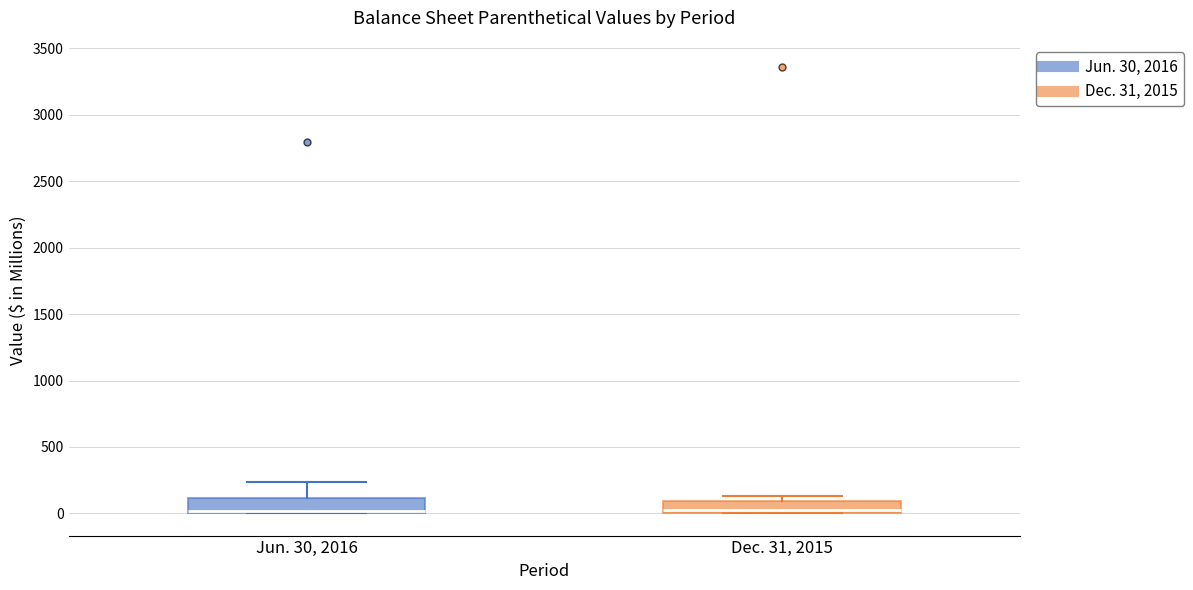

Reading left to right, read every box against the y-axis: the position of its median line, the range the box covers, and the ends of its whiskers. The values are not printed on the chart, so give them approximately, as read against the axis.

Jun. 30, 2016: median 0 (just above the box's lower edge), box 0 to 100, whiskers 0 to 250
Dec. 31, 2015: median 0 (just above the box's lower edge), box 0 to 100, whiskers 0 to 150